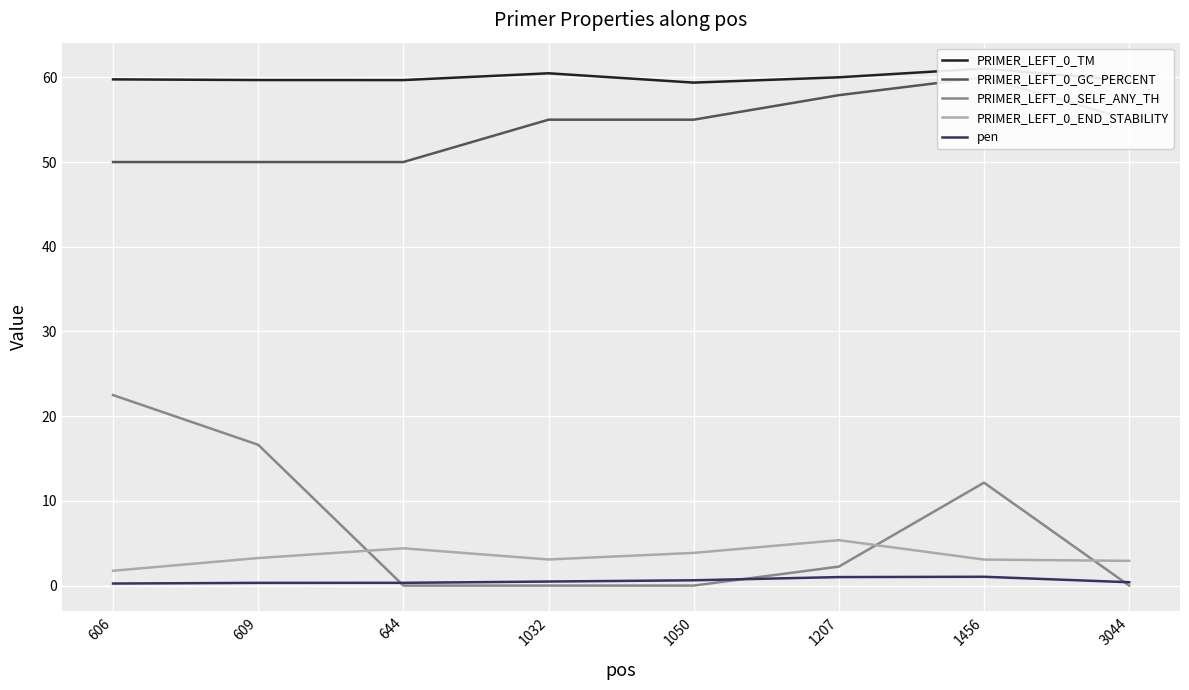

True or false: PRIMER_LEFT_0_TM has a value of 60.5 at 1032.

True